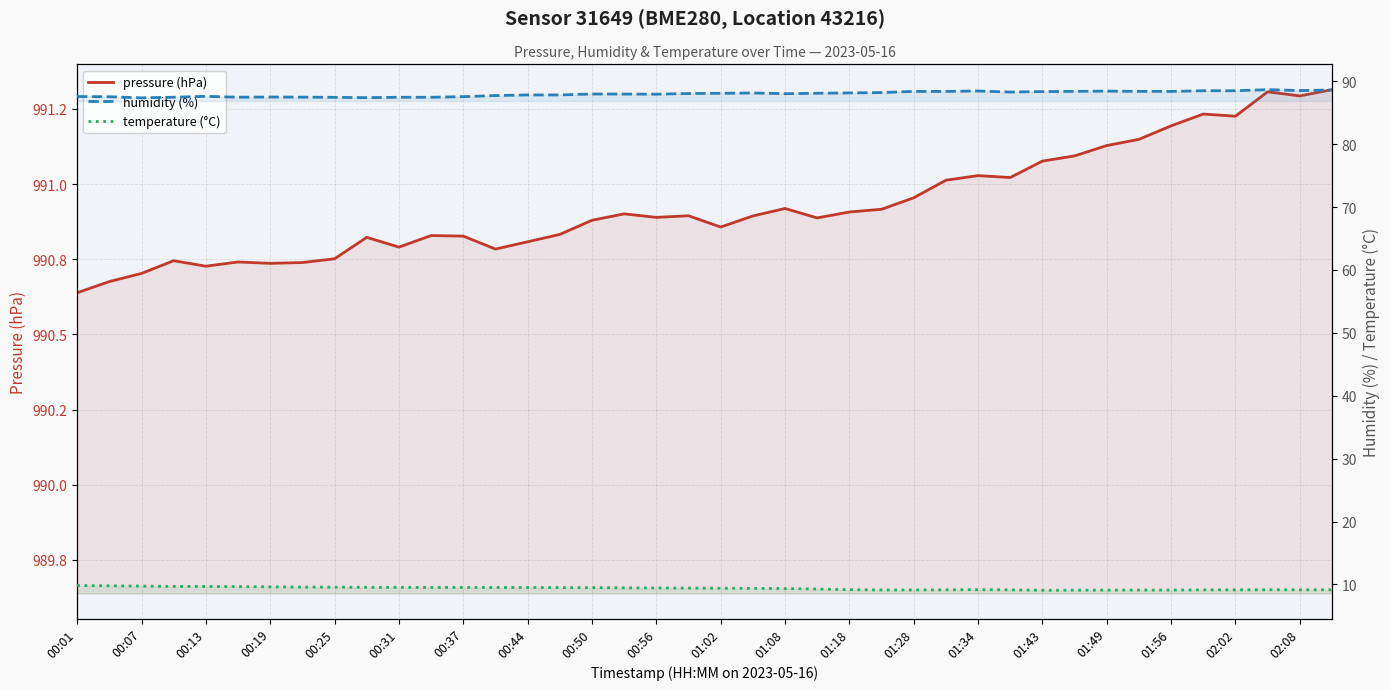

What is the difference between the maximum and minimum values in the temperature (°C) series?

0.7